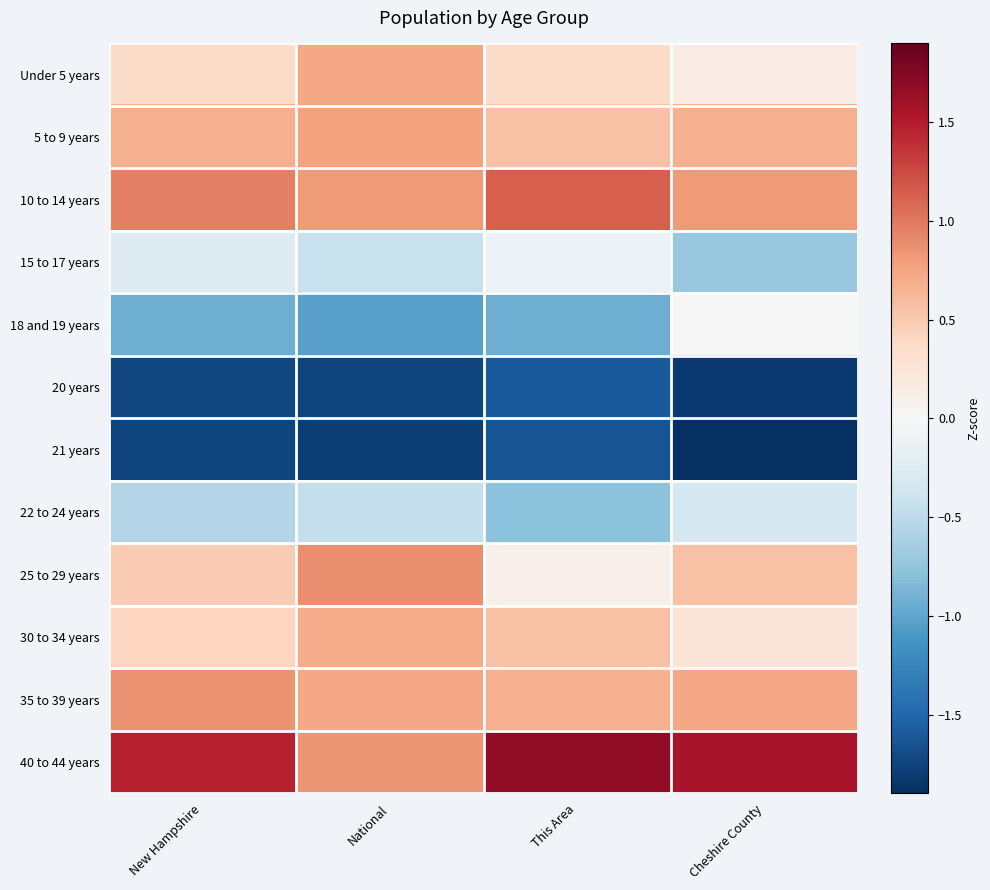

What is the spread (max minus min) of values at This Area?

3.3